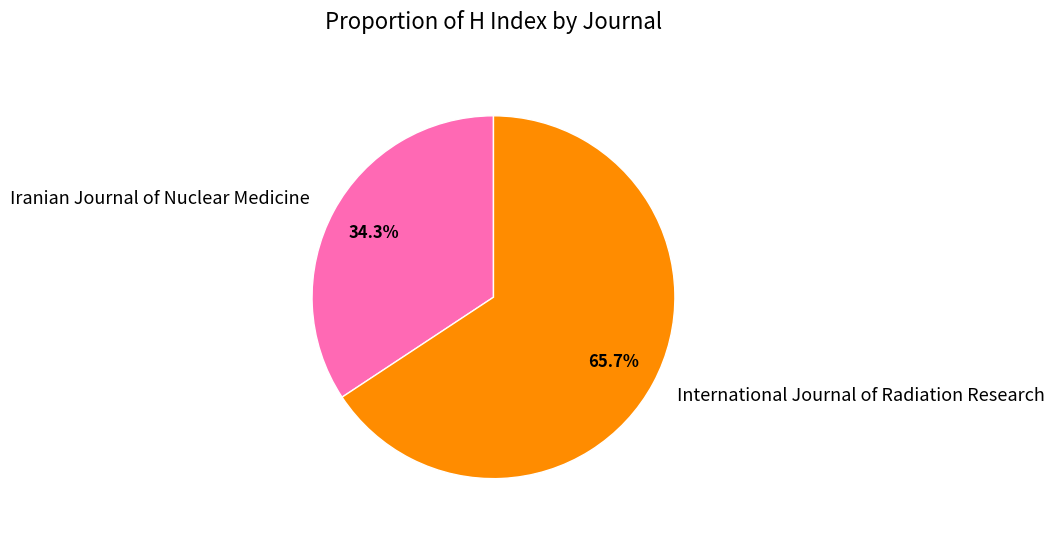

To the nearest percent, what is the average slice percentage?

50%